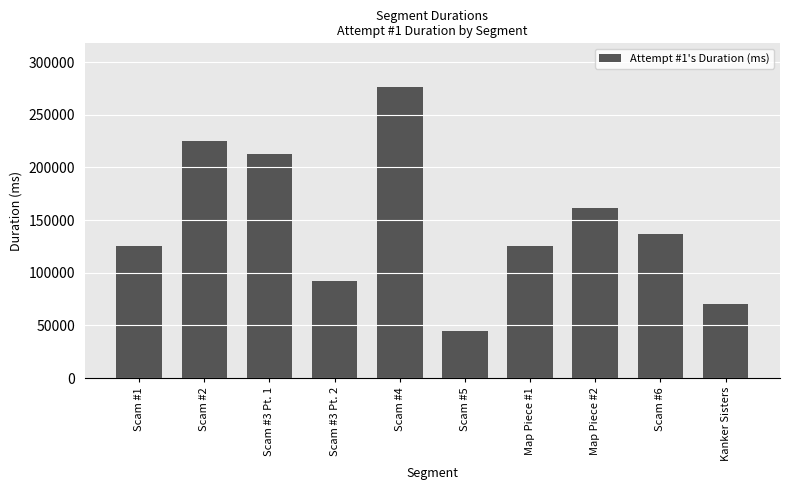

How many categories are shown in the chart?

10